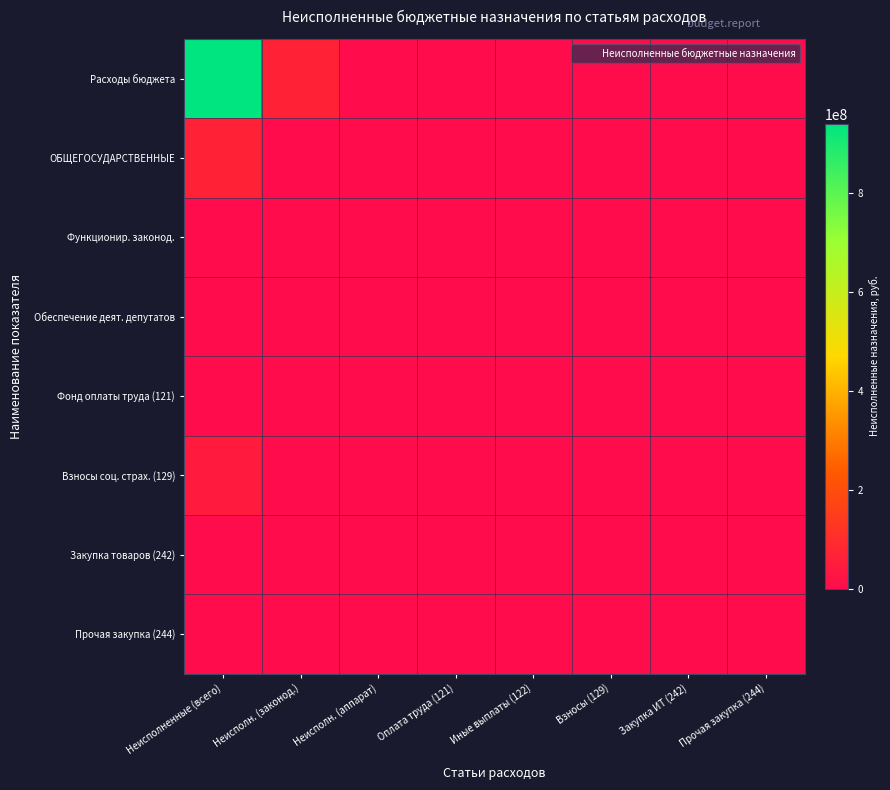

What is the difference between the highest and lowest values at Прочая закупка (244)?

234344.5